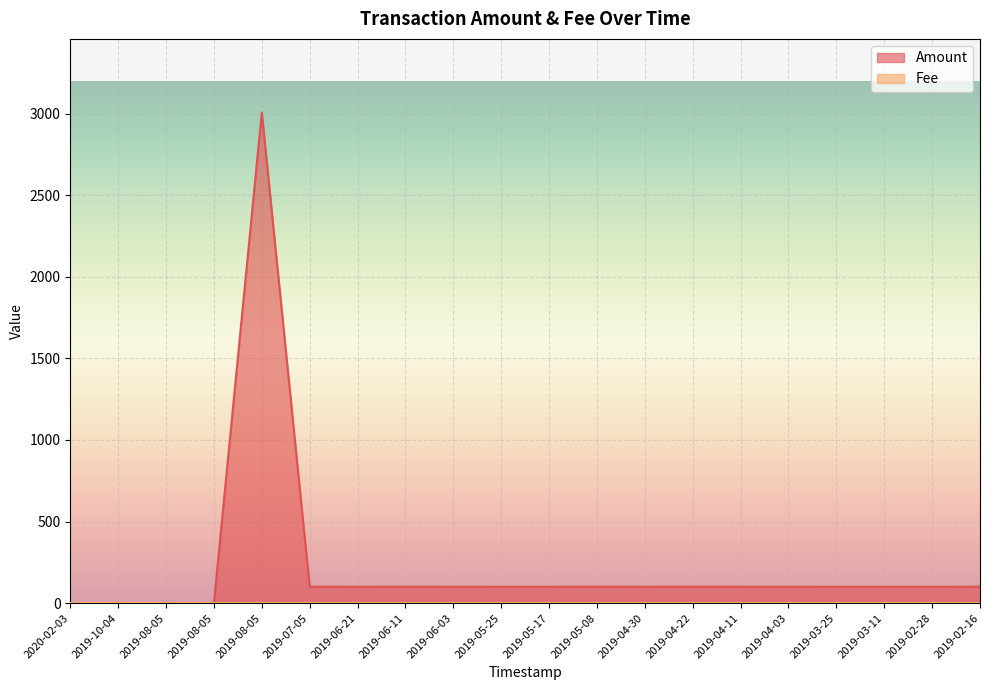

What is the difference between the highest and lowest values at 2019-07-05?

100.4